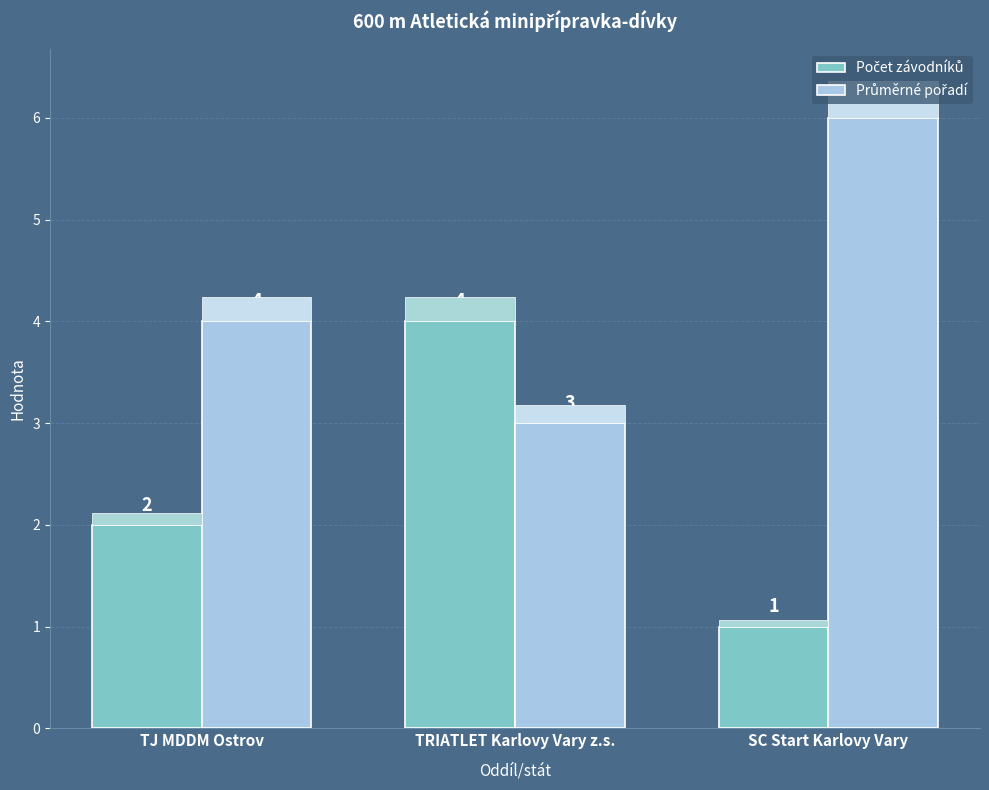

What is the total value across all series at TRIATLET Karlovy Vary z.s.?

7